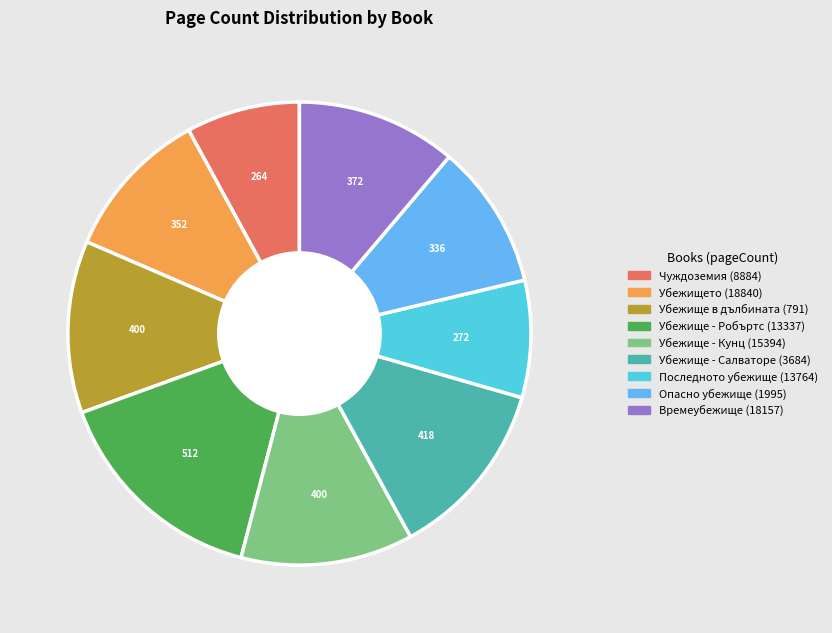

Approximately how many times larger is the value at Последното убежище (13764) compared to Времеубежище (18157)?

0.7